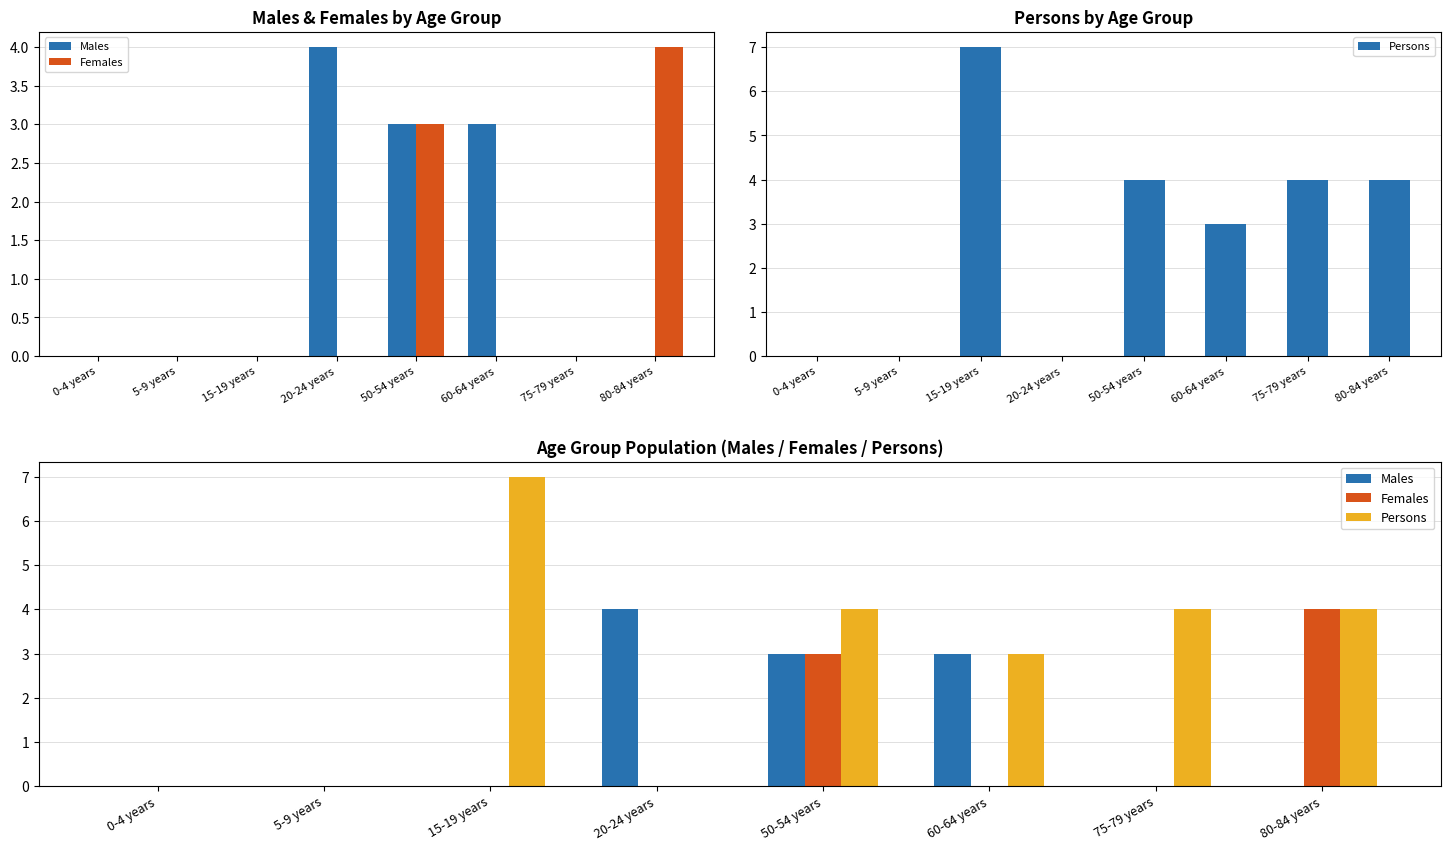

Which series has the largest total across all categories?

Persons